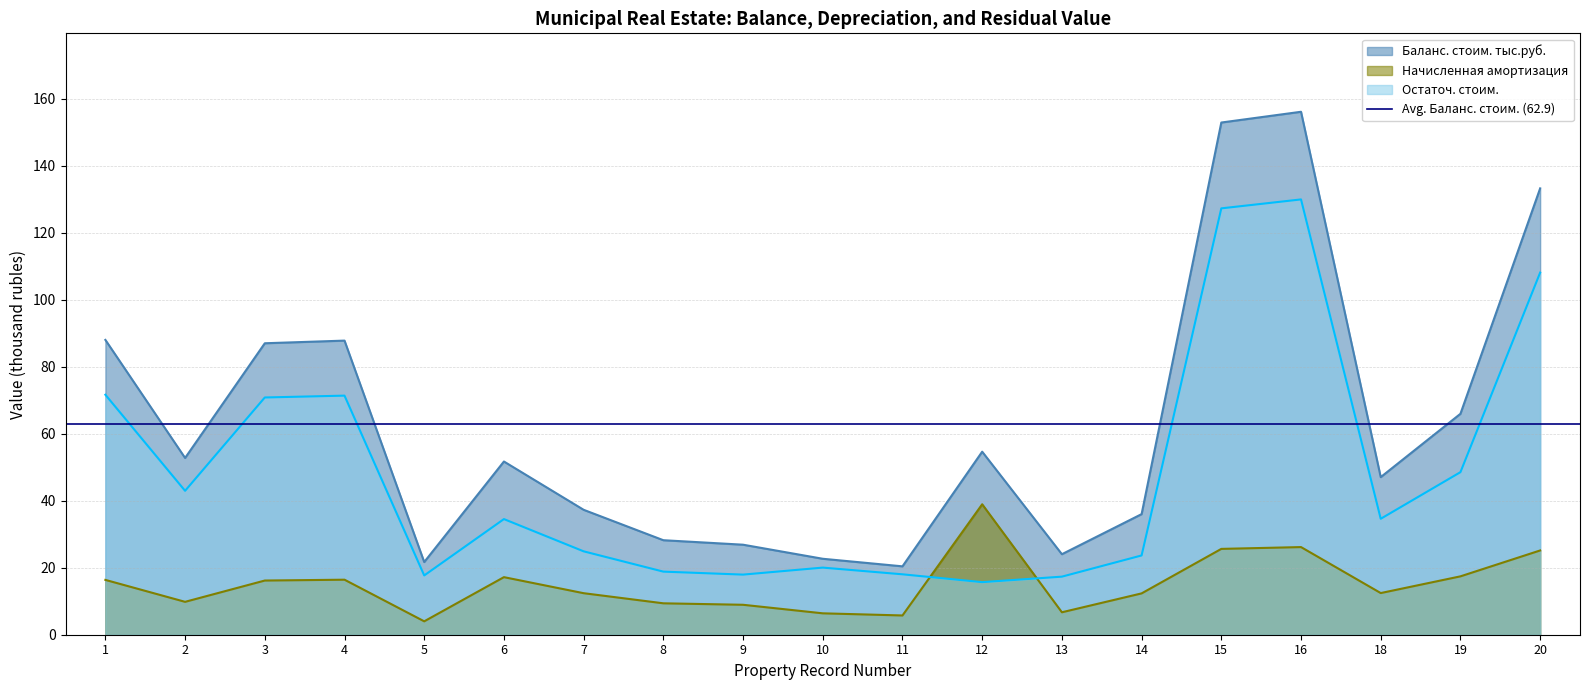

Is it true that Остаточ. стоим. equals 108.1 at 20?

True